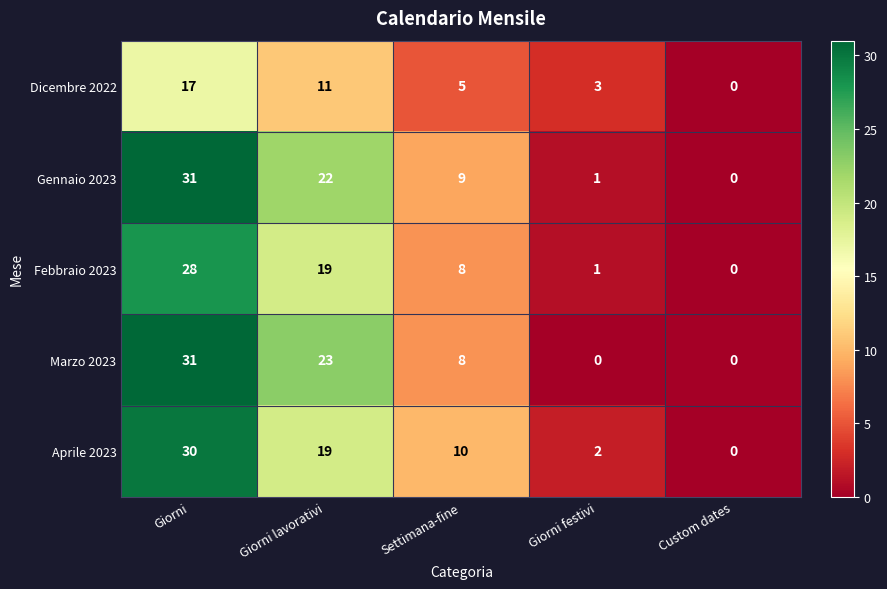

Is the value of Aprile 2023 at Giorni festivi greater than the value of Dicembre 2022 at Custom dates?

Yes